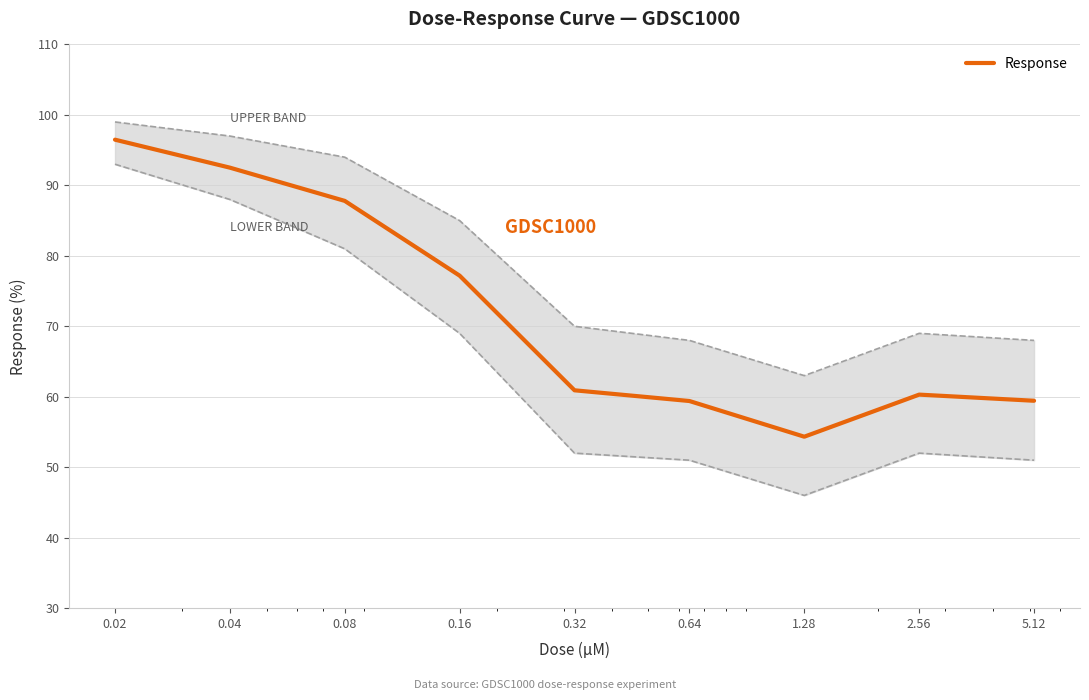

What is the sum of all values?

648.4